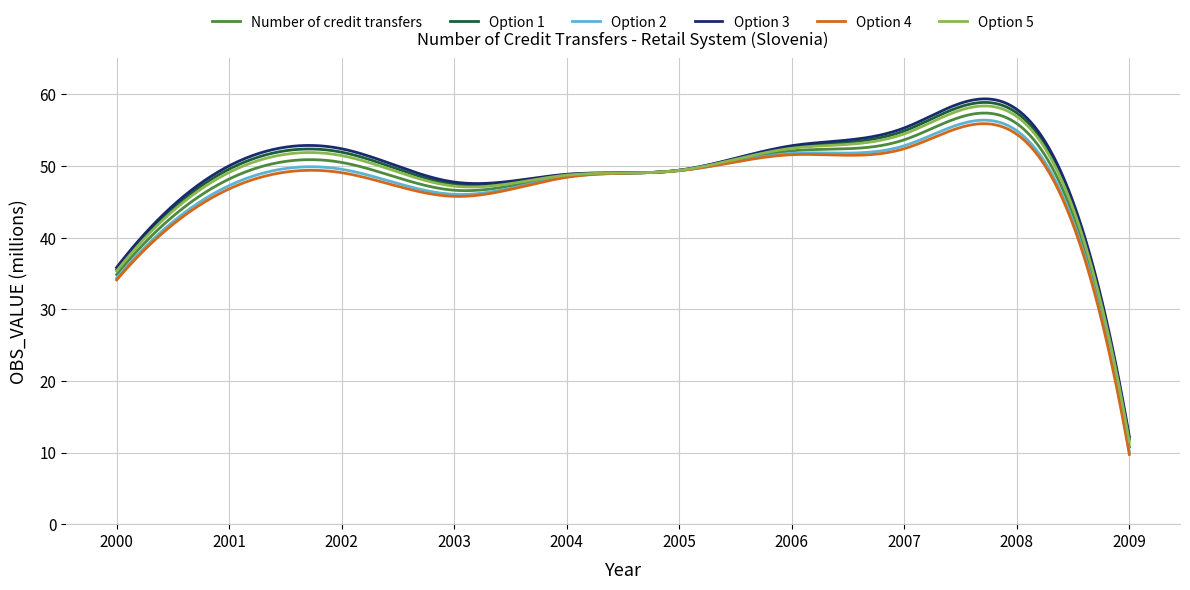

Which series has the widest spread of values?

Option 3